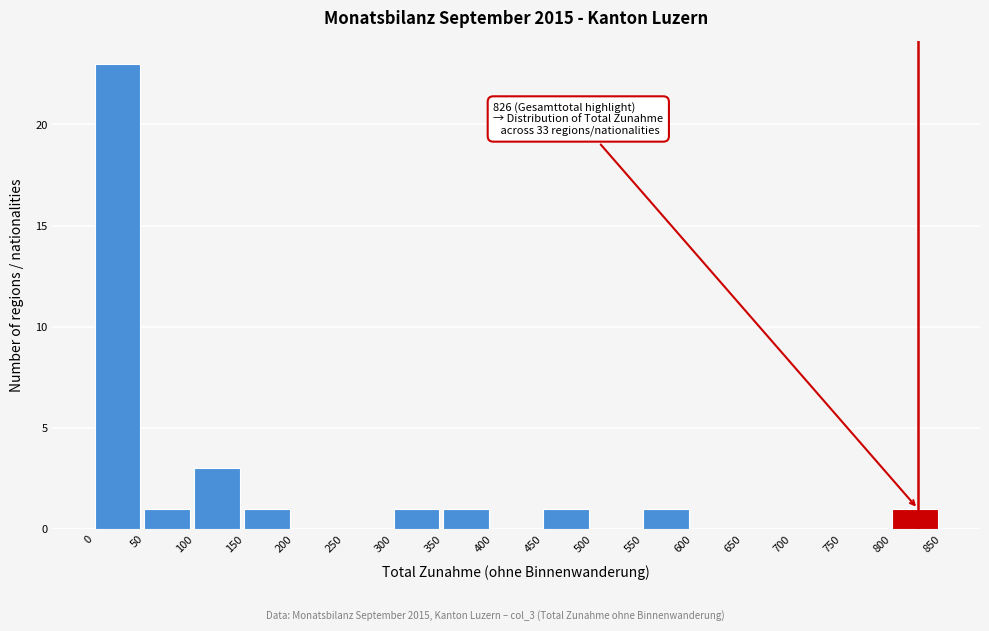

Which range on the x-axis has the tallest bar?

0 to 50